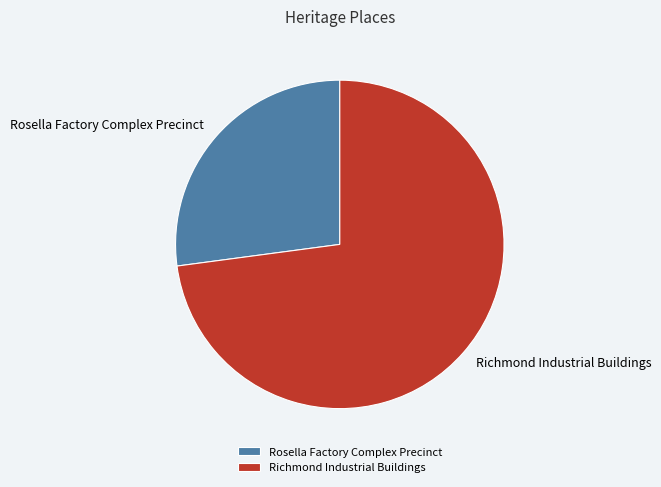

What is the majority slice?

Richmond Industrial Buildings